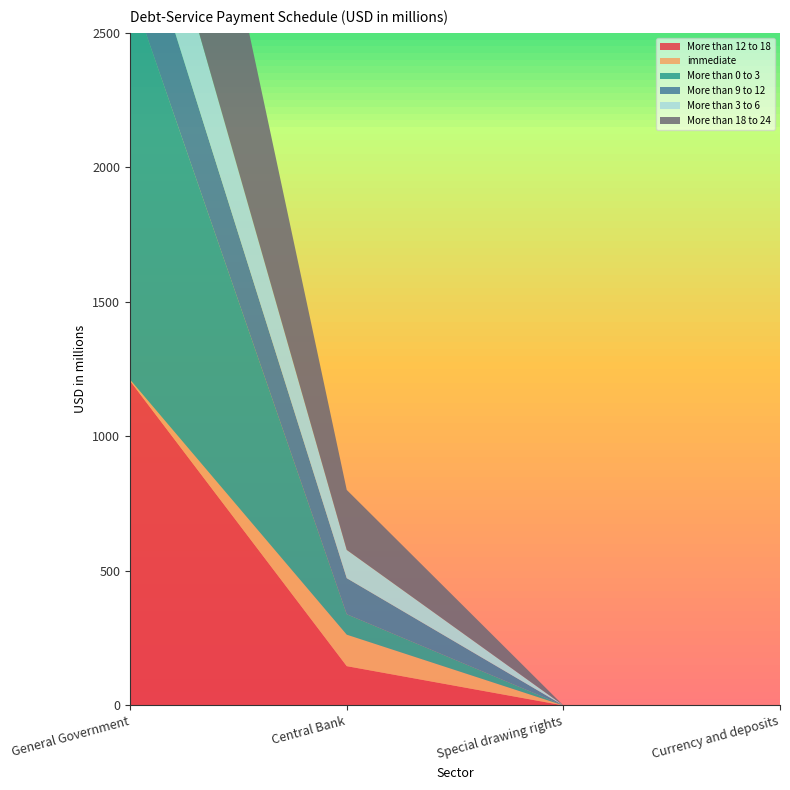

Reading right to left, what are all the values shown in this chart?

More than 12 to 18: Currency and deposits=0	Special drawing rights=0	Central Bank=146	General Government=1206
immediate: Currency and deposits=0	Special drawing rights=0	Central Bank=117	General Government=5
More than 0 to 3: Currency and deposits=0	Special drawing rights=0	Central Bank=76	General Government=1457
More than 9 to 12: Currency and deposits=0	Special drawing rights=0	Central Bank=134	General Government=364
More than 3 to 6: Currency and deposits=0	Special drawing rights=0	Central Bank=105	General Government=365
More than 18 to 24: Currency and deposits=0	Special drawing rights=0	Central Bank=223	General Government=1175